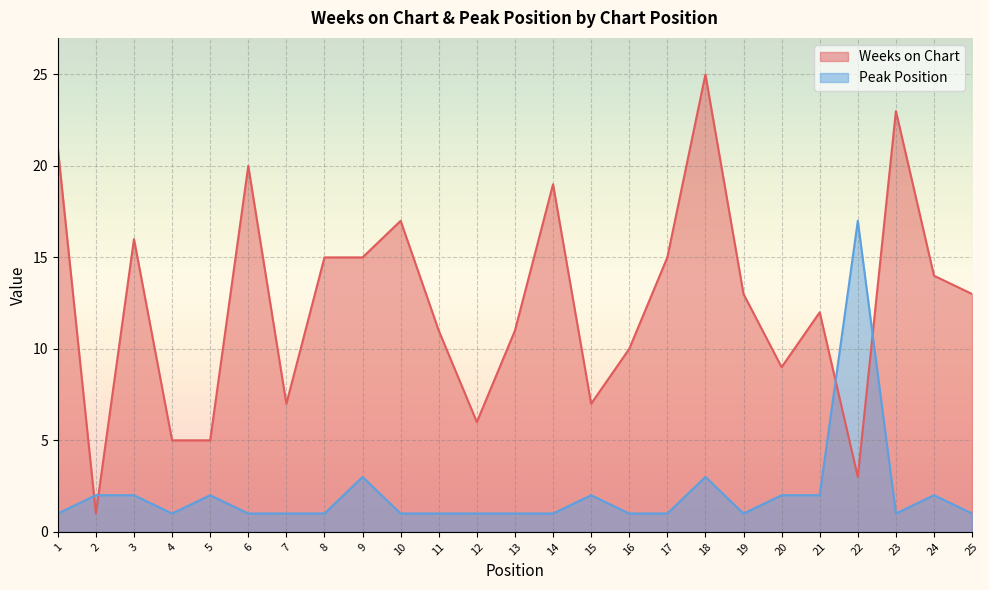

What is the total value across all series at 9?

18